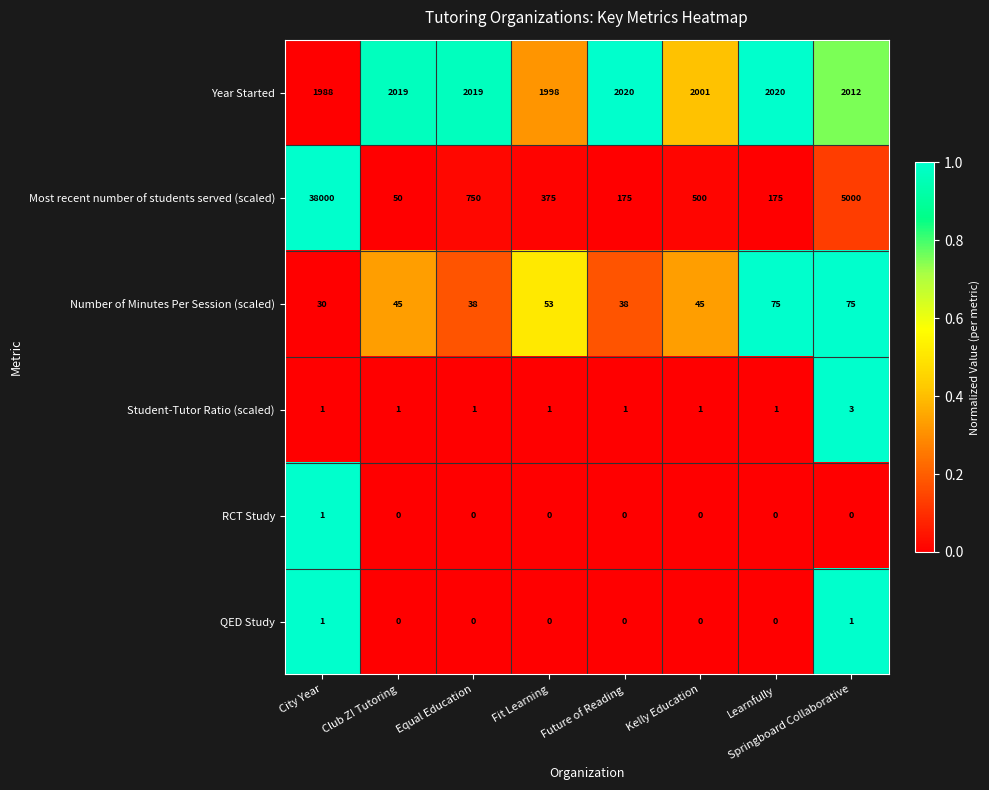

The value of Student-Tutor Ratio (scaled) at Springboard Collaborative is 3. True or false?

True